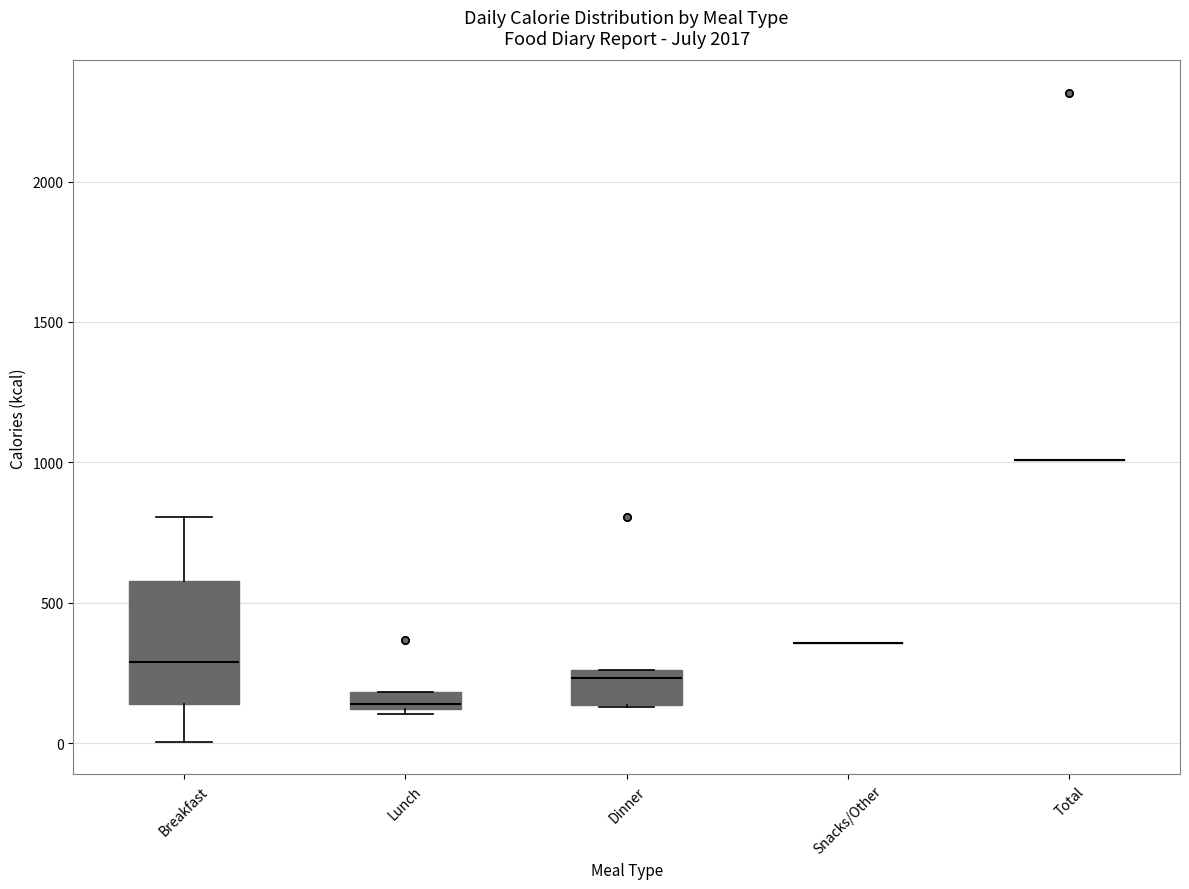

Which box is the tallest, from its lower edge to its upper edge?

Breakfast